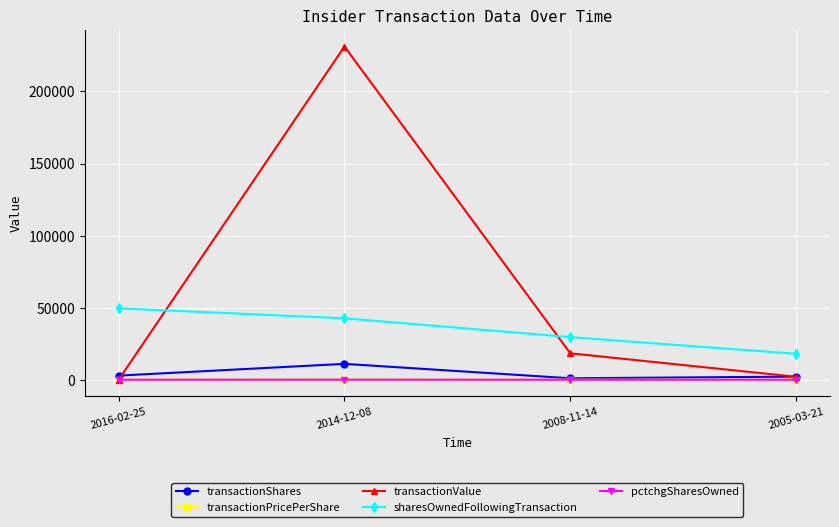

What is the label of the 3rd point from the right?

2014-12-08